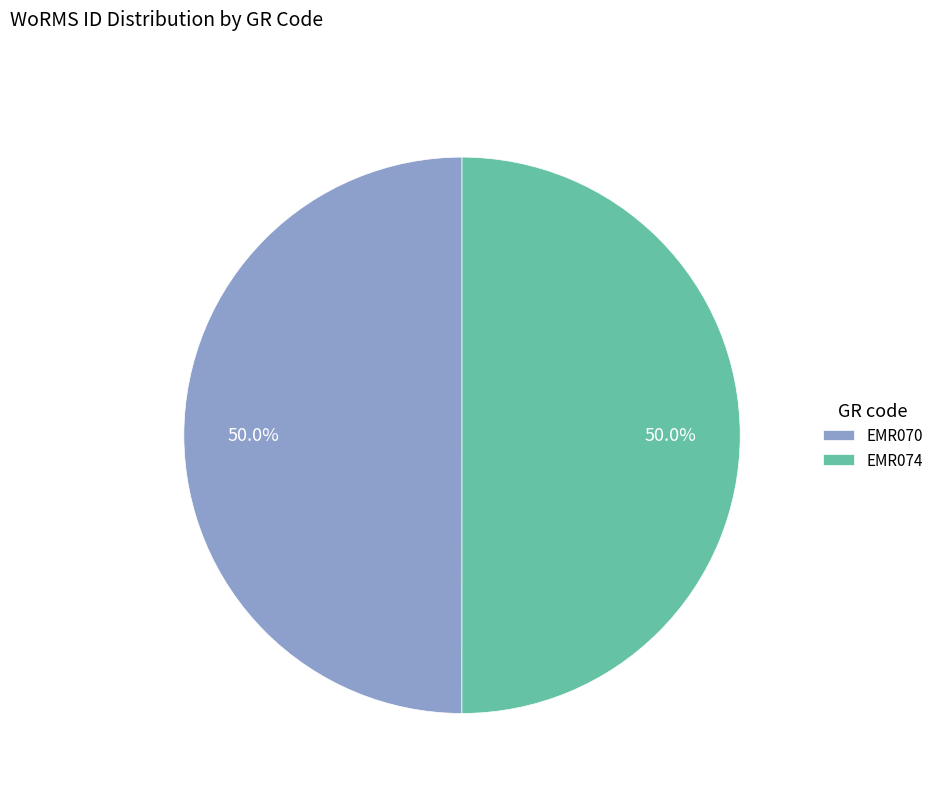

Combined, what portion of the pie is EMR070 and EMR074?

100.0%